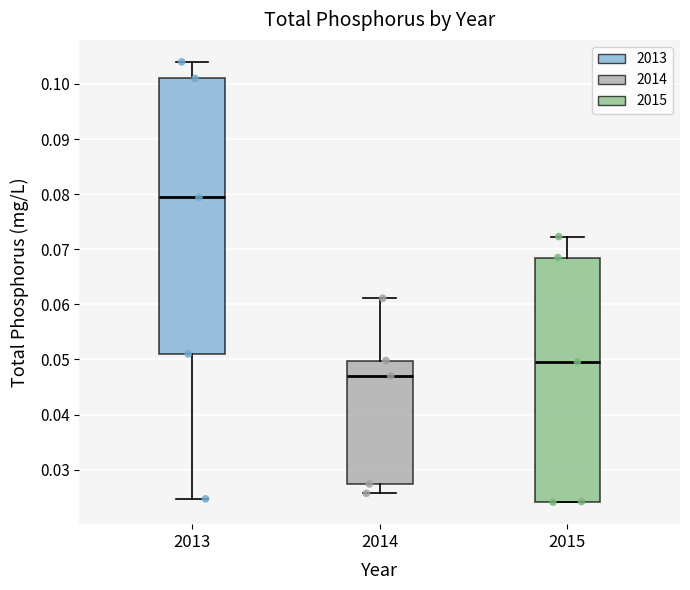

Where is the lower edge of the box at x = 2014 on the y-axis? The values are not printed on the chart, so give them approximately, as read against the axis.

0.027